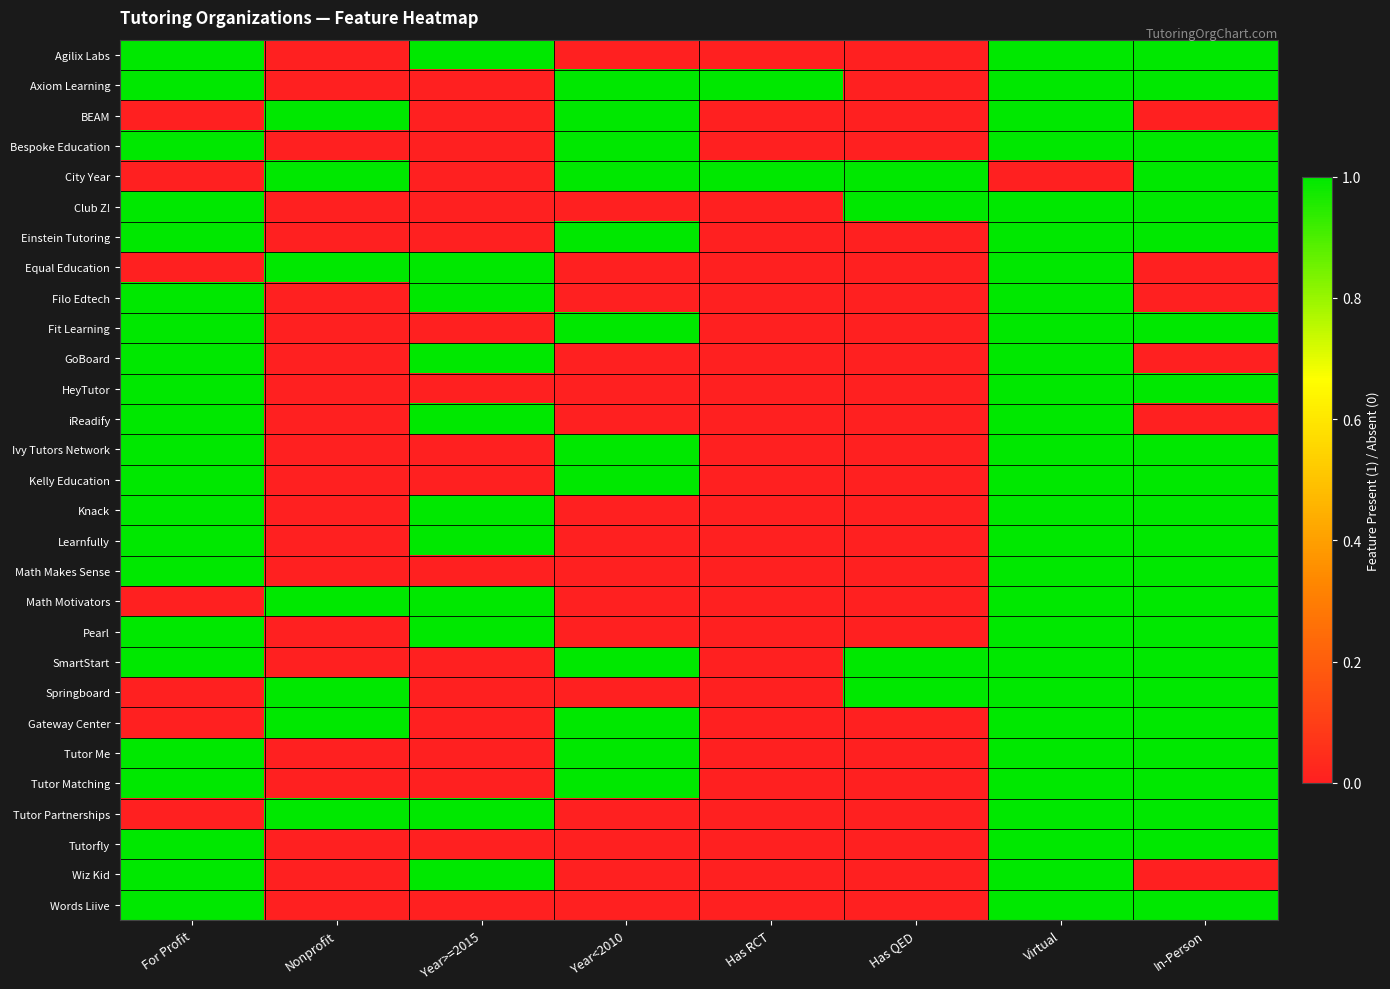

At how many categories does at least one series exceed 0?

8